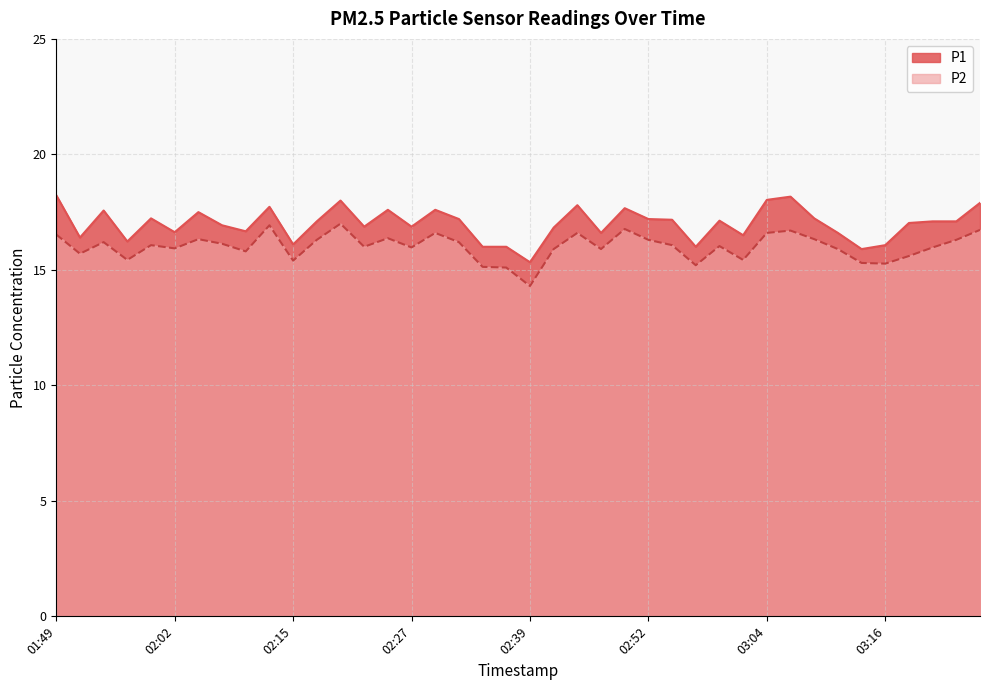

What is the greatest value displayed?

18.2